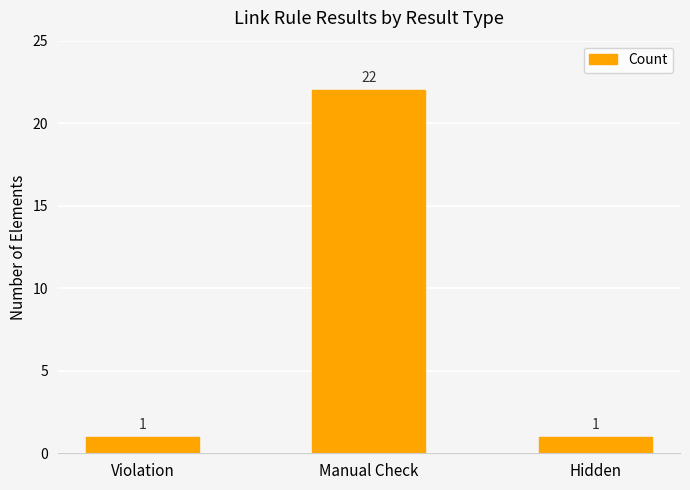

What is the value of the 3rd bar from the left?

1